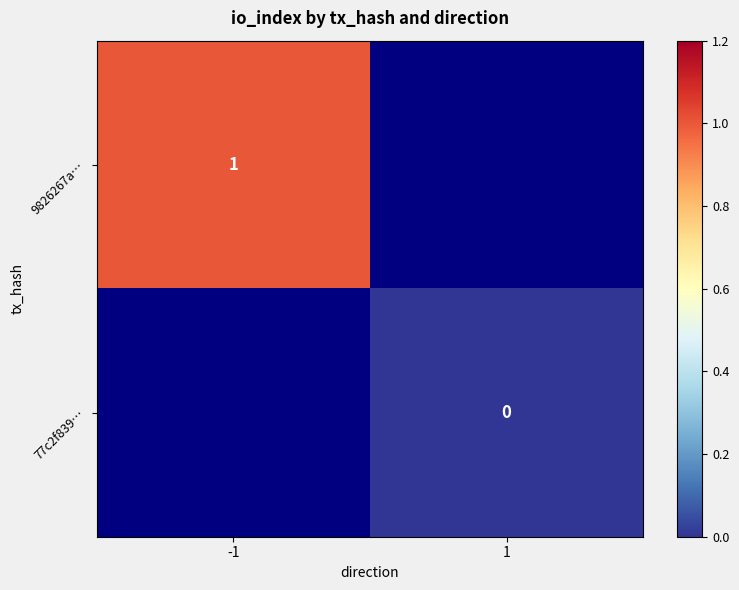

What is the greatest value displayed?

1.0